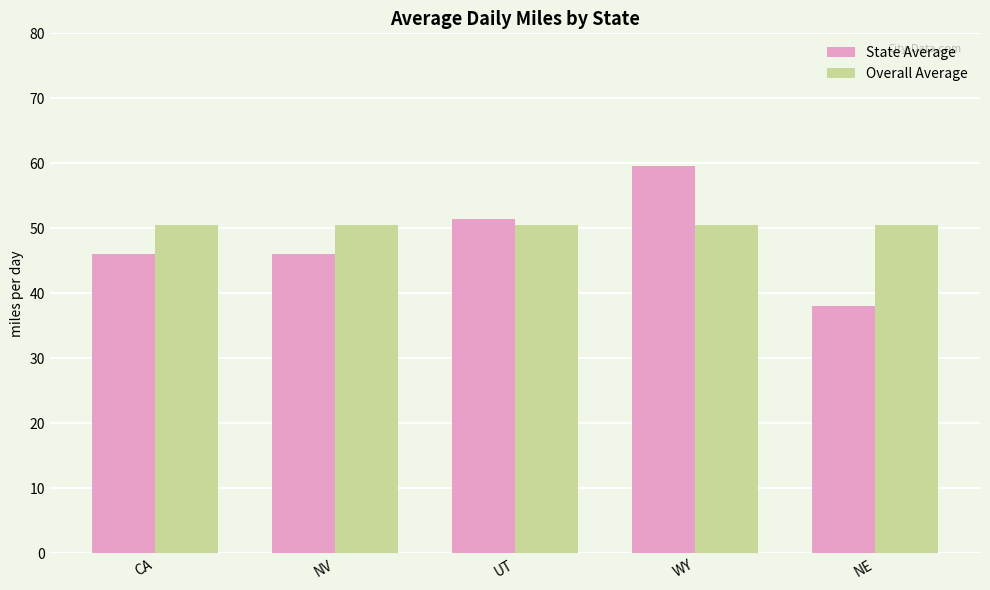

Does the chart contain stacked bars?

No